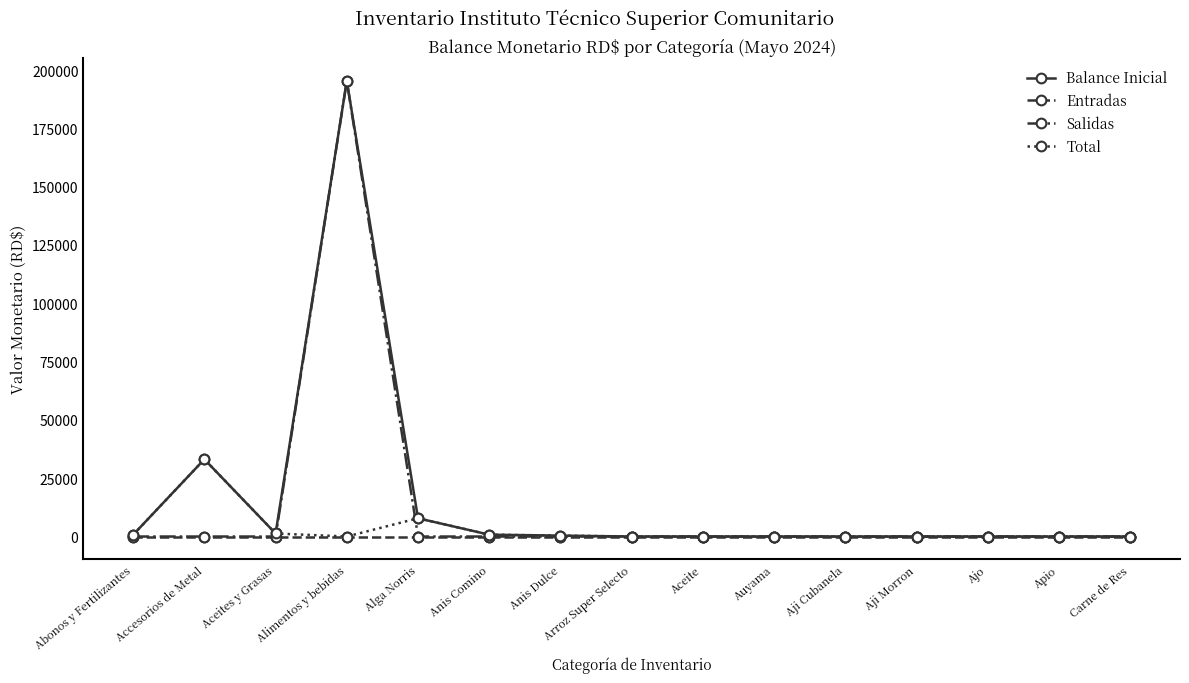

Which series changed the most between Alimentos y bebidas and Anis Dulce?

Salidas